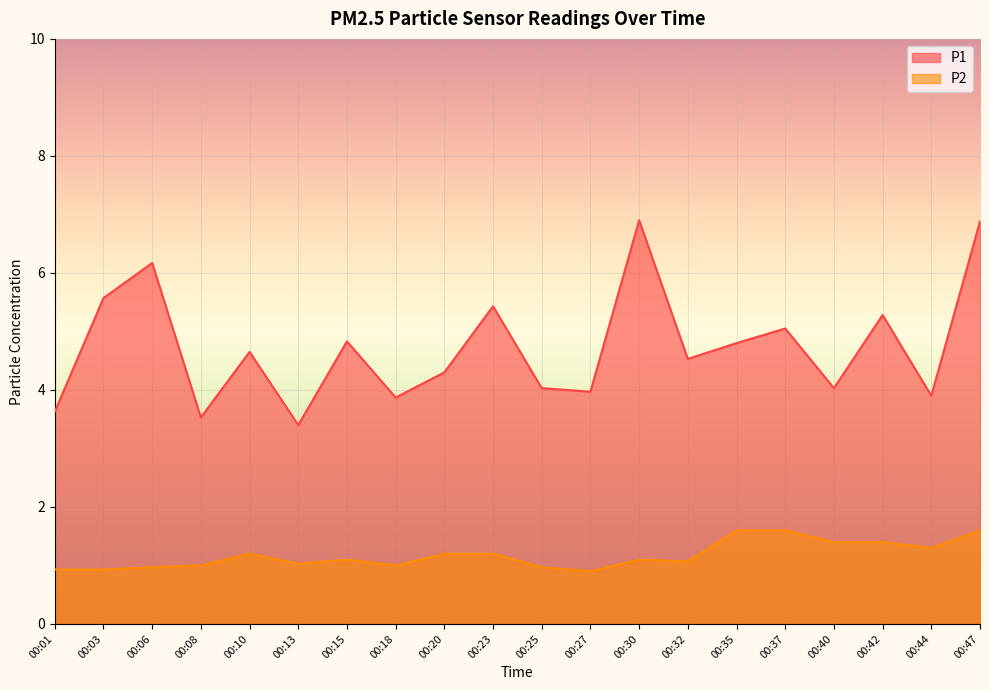

What is the sum of the P2 values at 00:13 and 00:23?

2.2